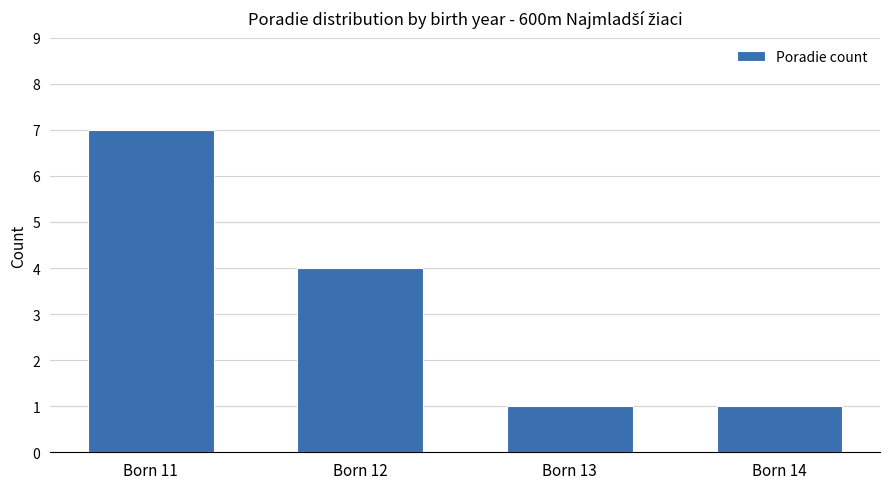

What is the smallest value displayed?

1